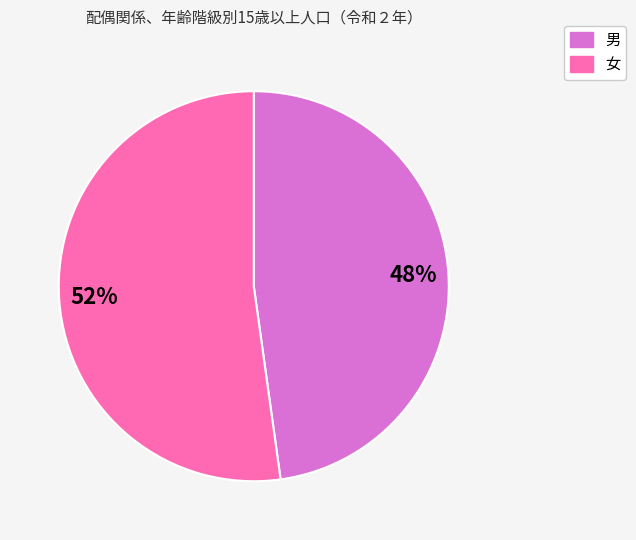

Does 男 account for over 50% of the chart?

No